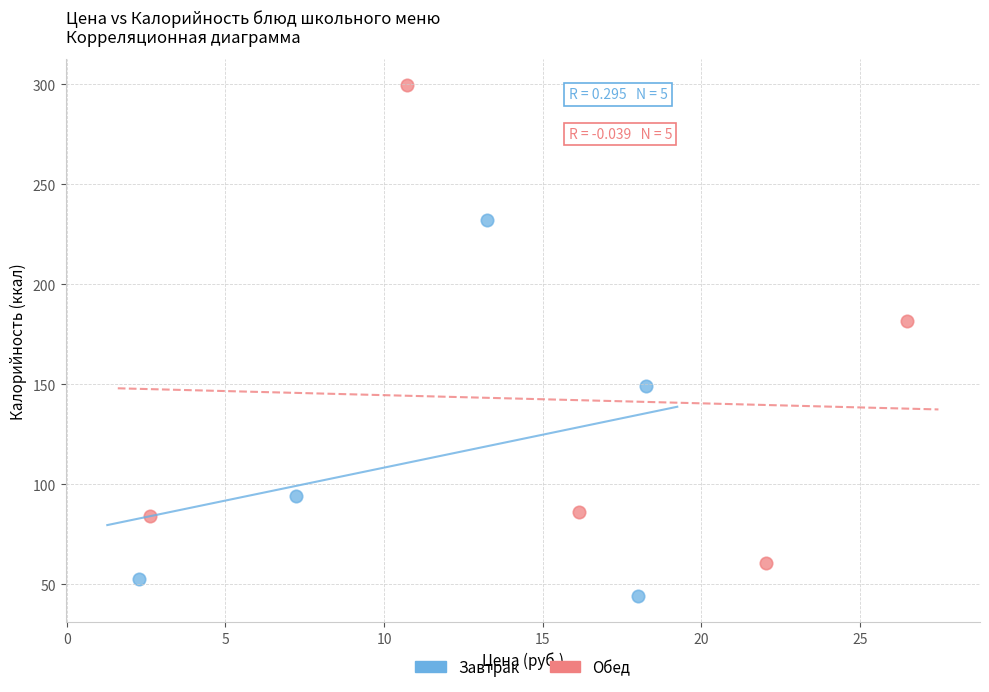

Which series has the largest Y range (max minus min)?

Обед